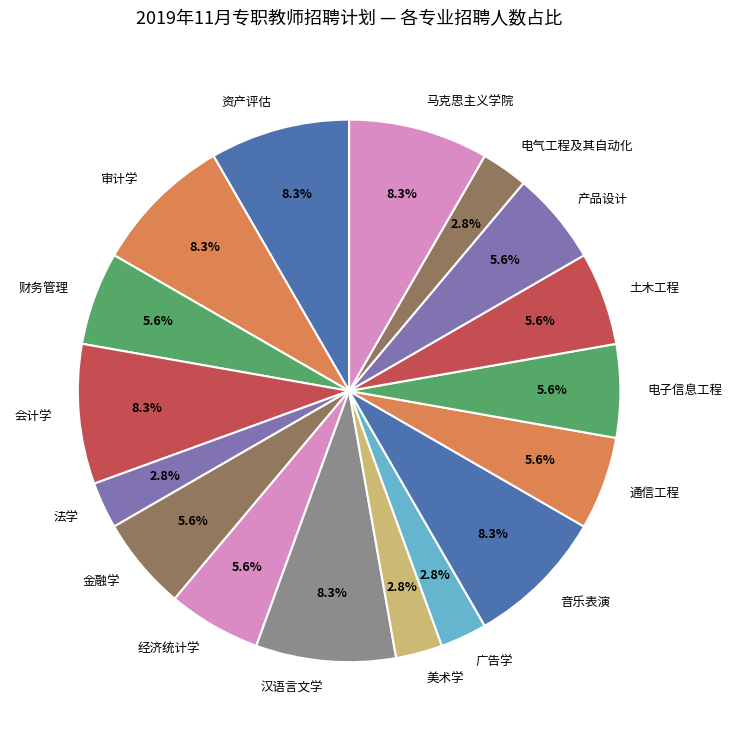

How many segments does this pie chart have?

17